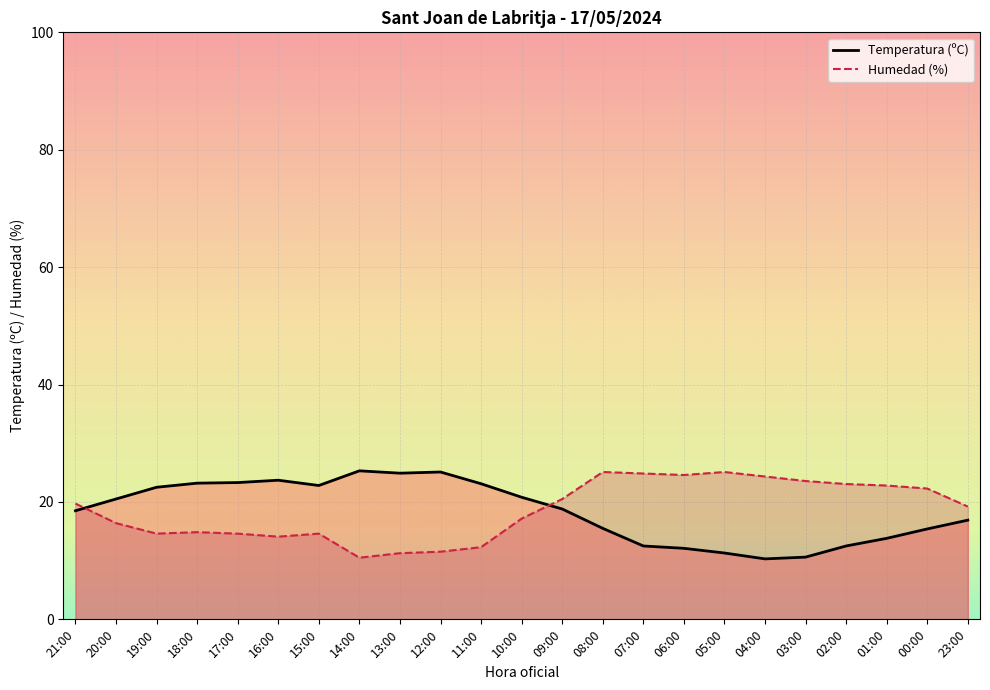

Which has a higher value, 05:00 or 18:00?

18:00